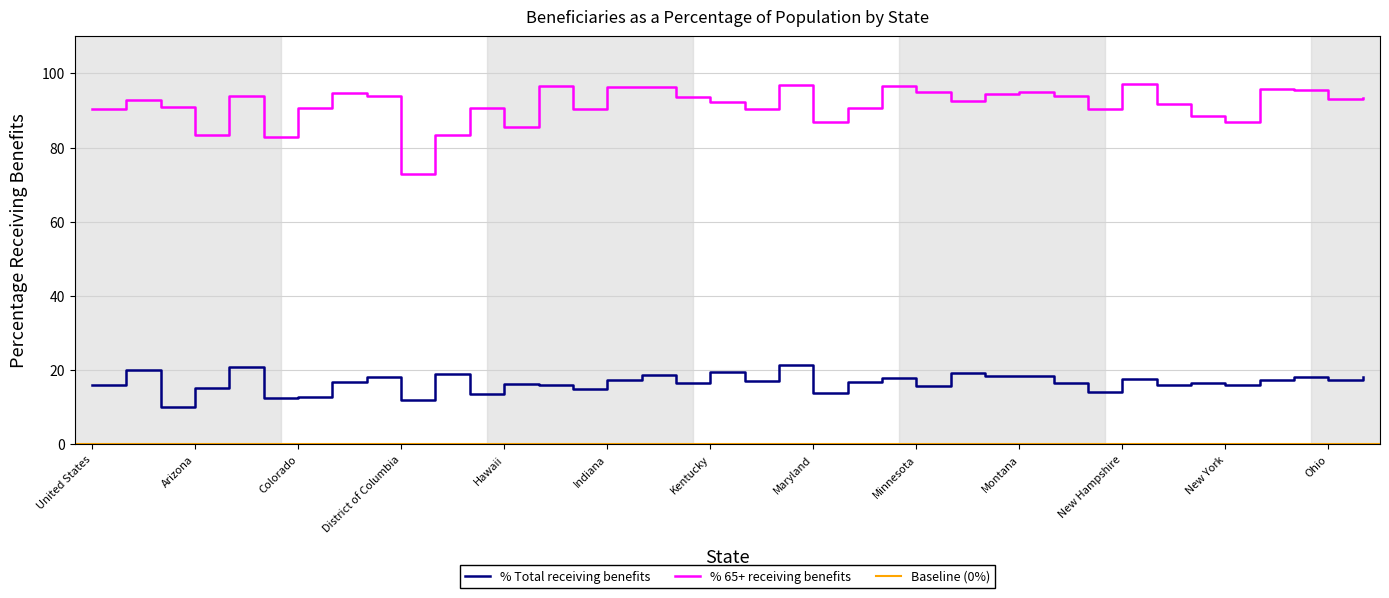

Rank the series at New Jersey from lowest to highest value.

% Total receiving benefits, % 65+ receiving benefits